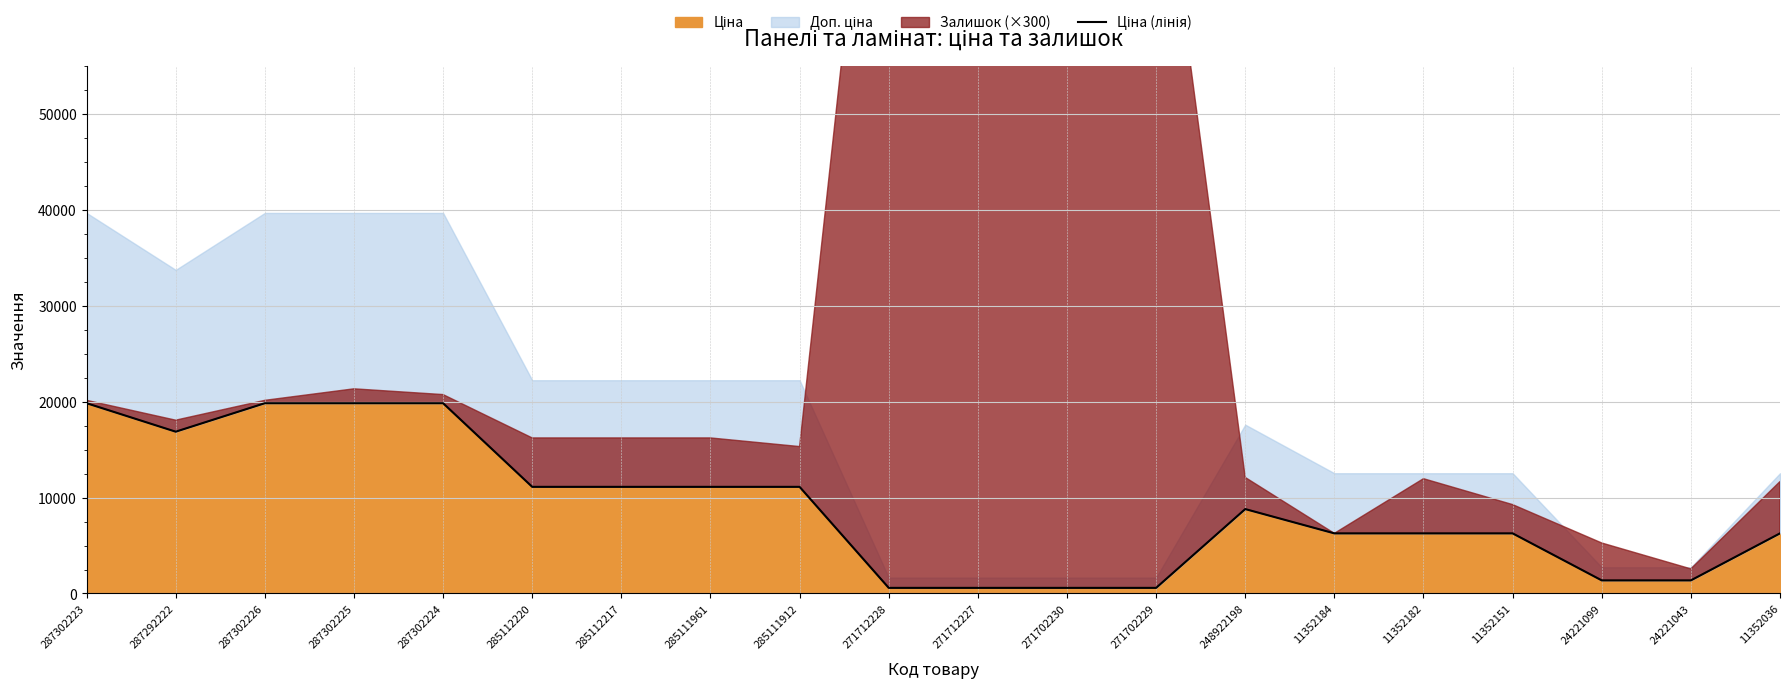

List the labels in order of value, largest first.

287302223, 287302226, 287302225, 287302224, 287292222, 285112220, 285112217, 285111961, 285111912, 248922198, 11352184, 11352182, 11352151, 11352036, 24221099, 24221043, 271712228, 271712227, 271702230, 271702229